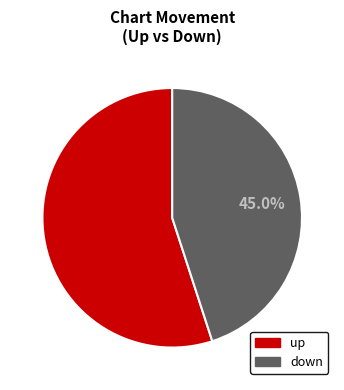

The down slice represents 58% of the pie. True or false?

False